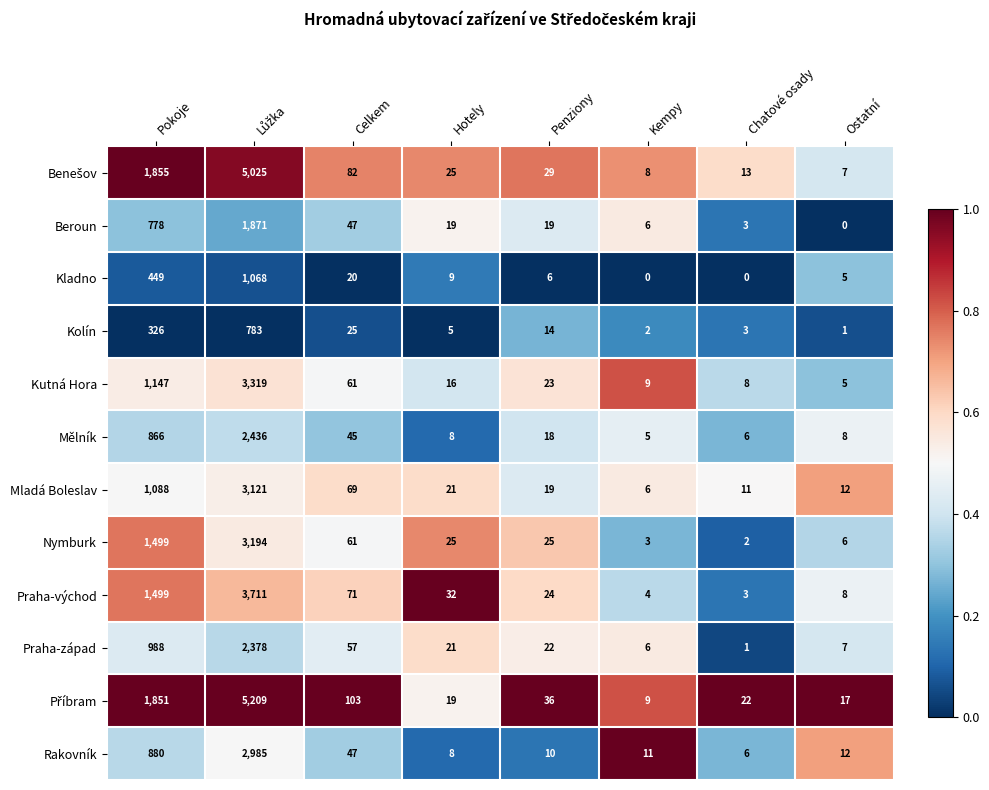

True or false: Mladá Boleslav has a value of 5 at Chatové osady.

False